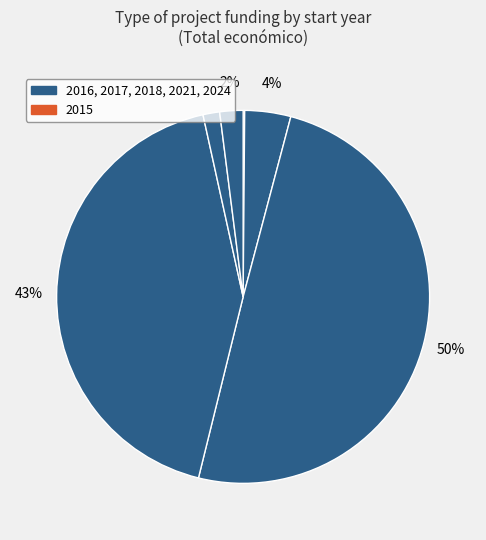

Is there a majority slice in this chart?

No